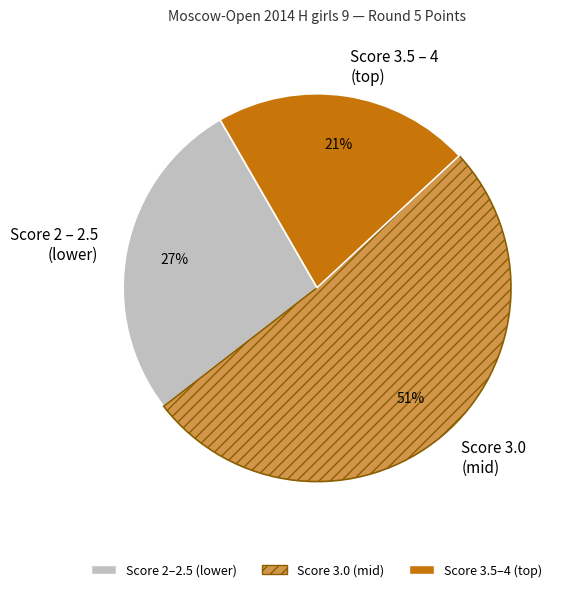

To the nearest percent, what is the difference between the largest and smallest slice percentages?

30%